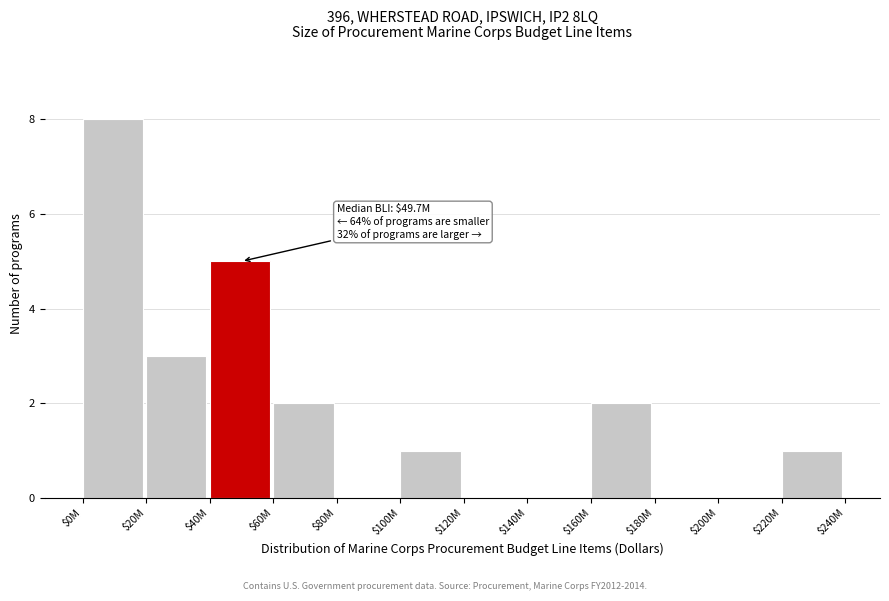

What is the maximum value shown in the chart?

8